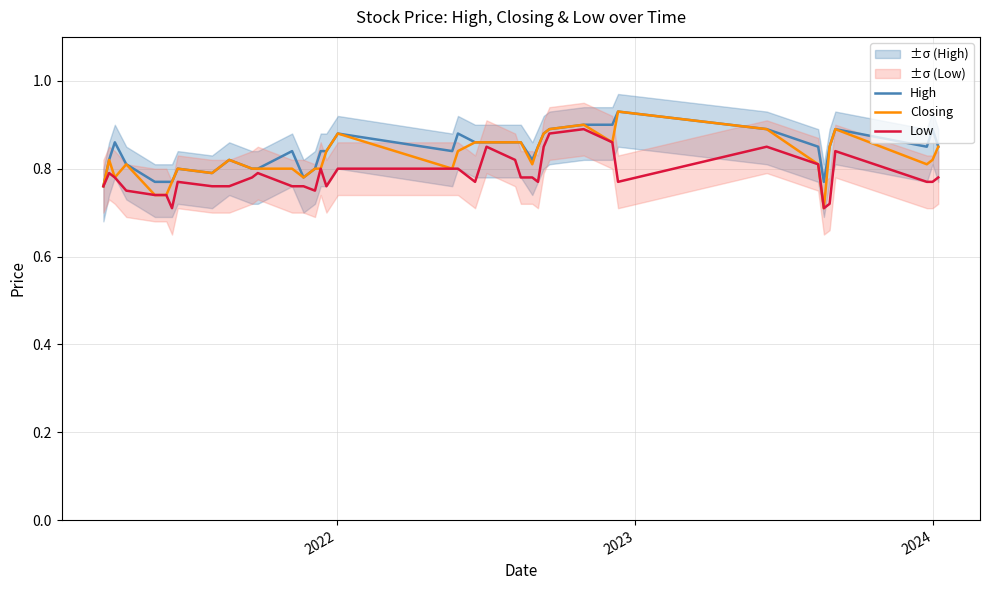

The value of Closing at 13 is 1.3. True or false?

False